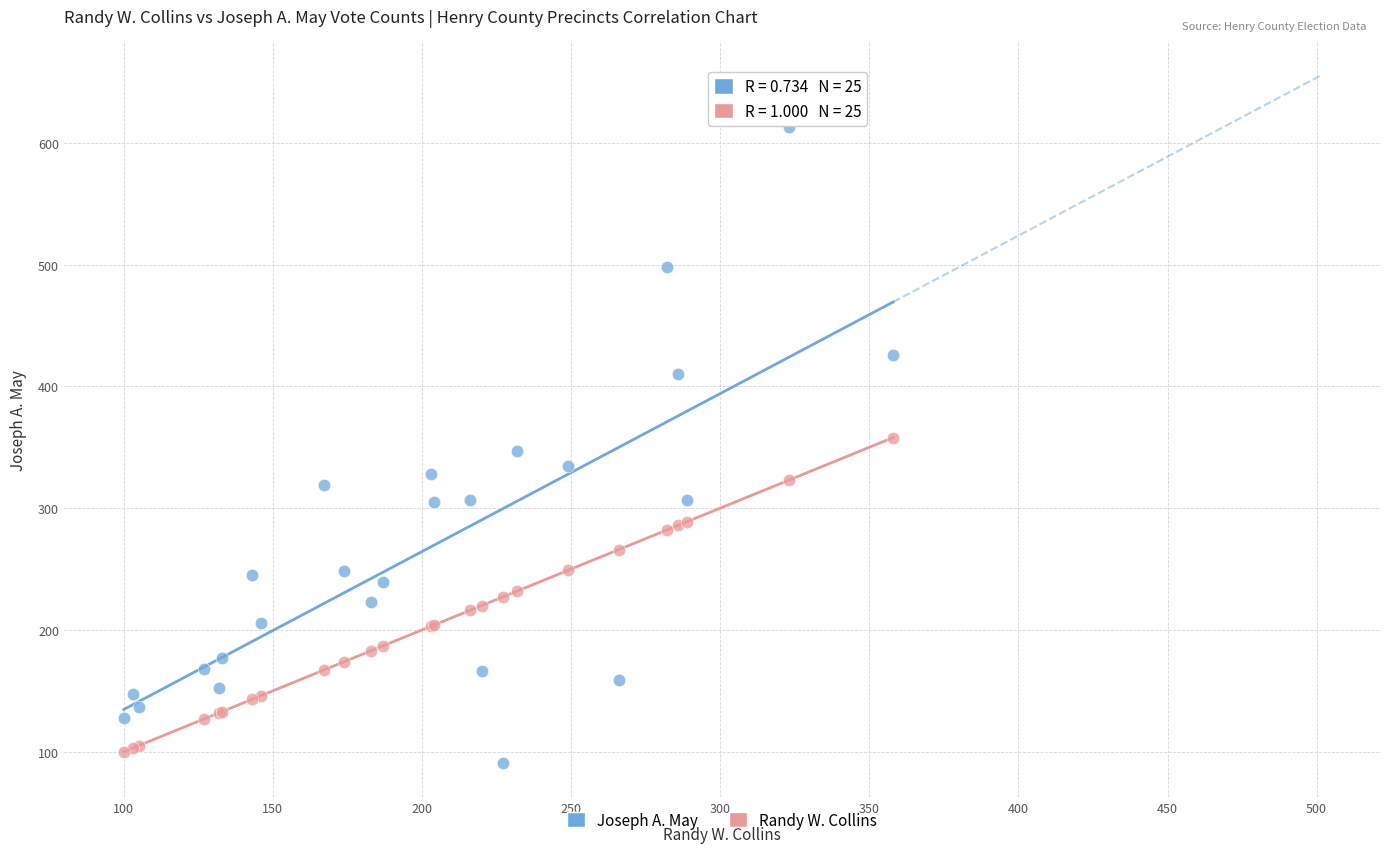

Which series contains the highest Y value?

Joseph A. May